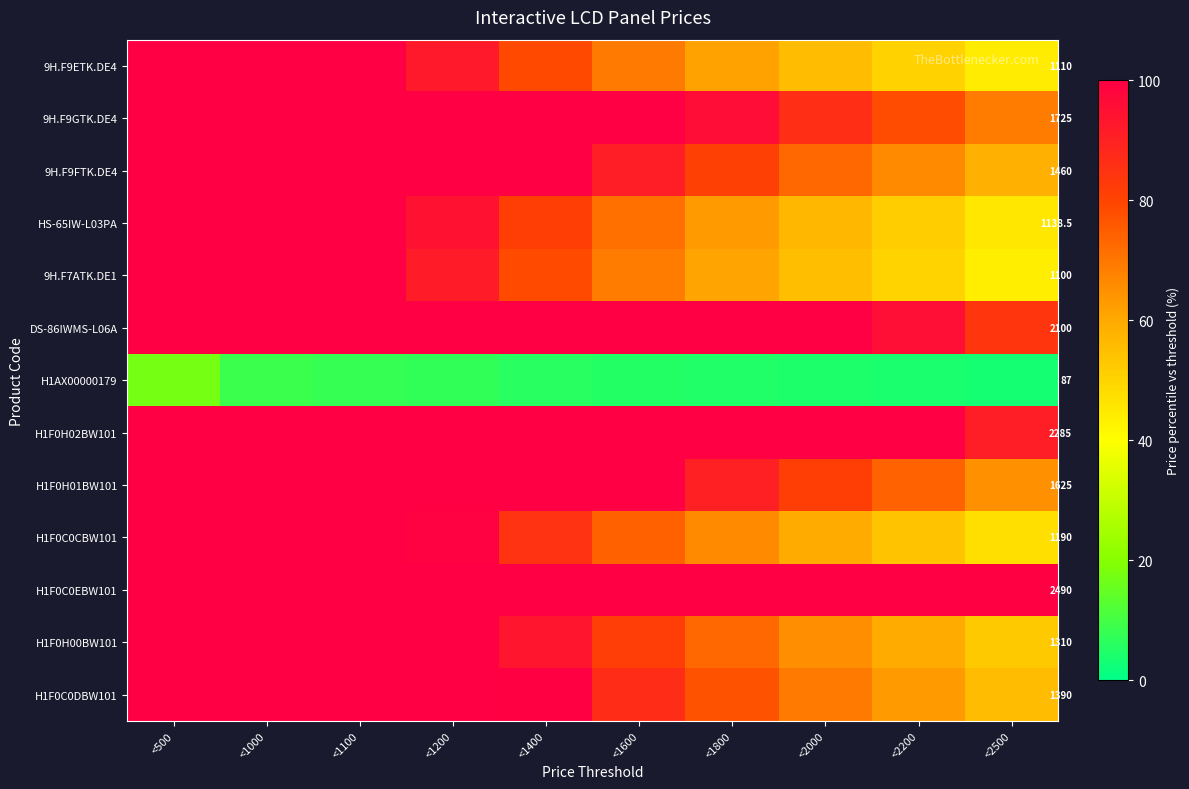

List the series in order of their peak value, lowest first.

H1AX00000179, 9H.F9ETK.DE4, 9H.F9GTK.DE4, 9H.F9FTK.DE4, HS-65IW-L03PA, 9H.F7ATK.DE1, DS-86IWMS-L06A, H1F0H02BW101, H1F0H01BW101, H1F0C0CBW101, H1F0C0EBW101, H1F0H00BW101, H1F0C0DBW101